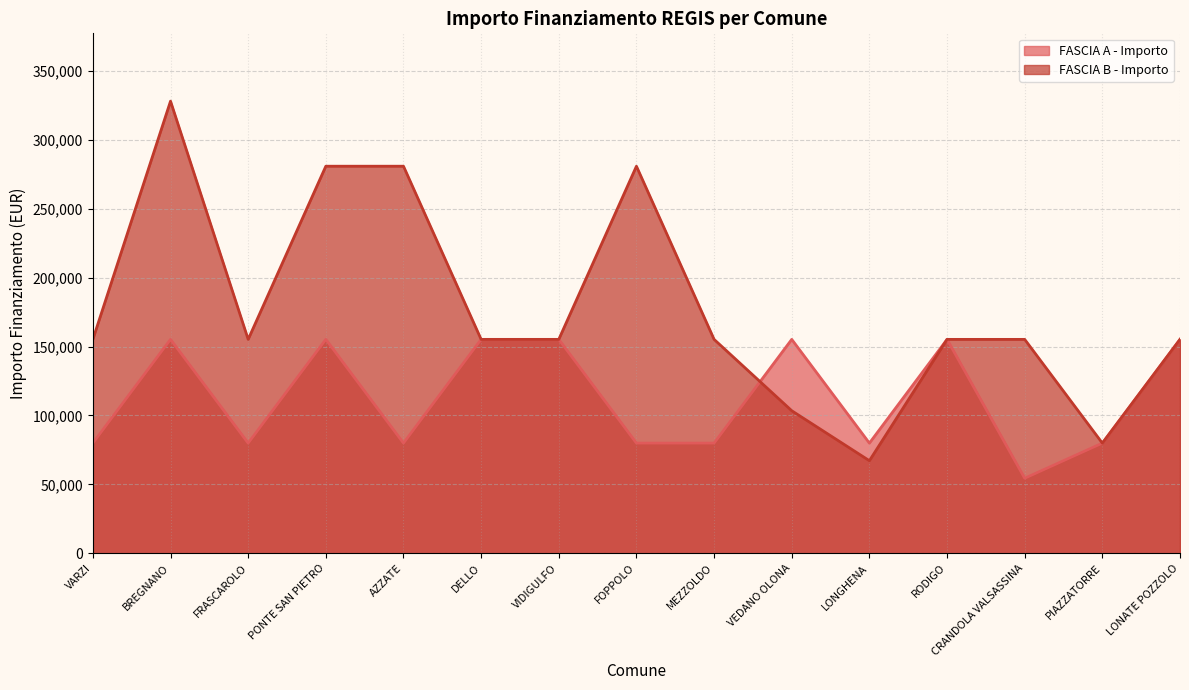

Does the chart have visible grid lines?

Yes